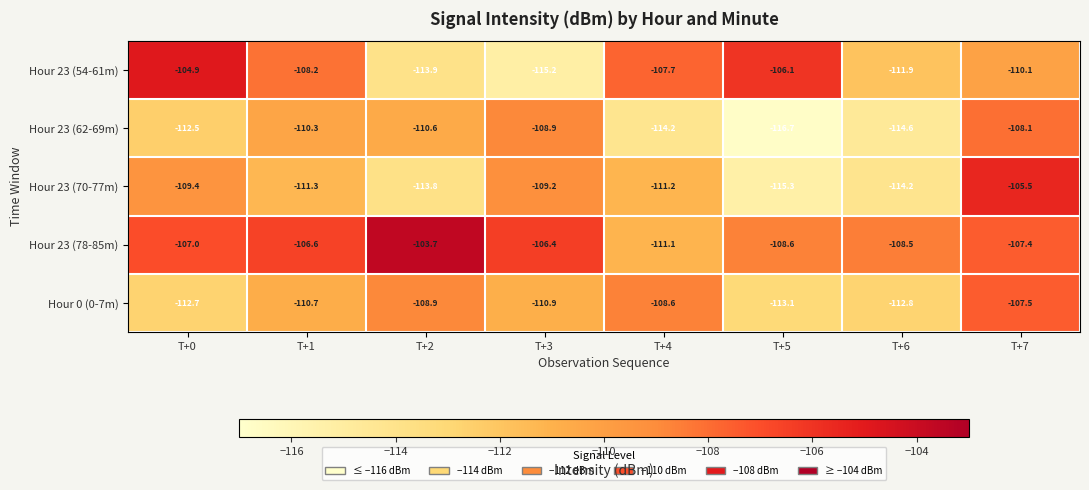

What is the sum of the Hour 23 (54-61m) values at T+1 and T+3?

-223.4